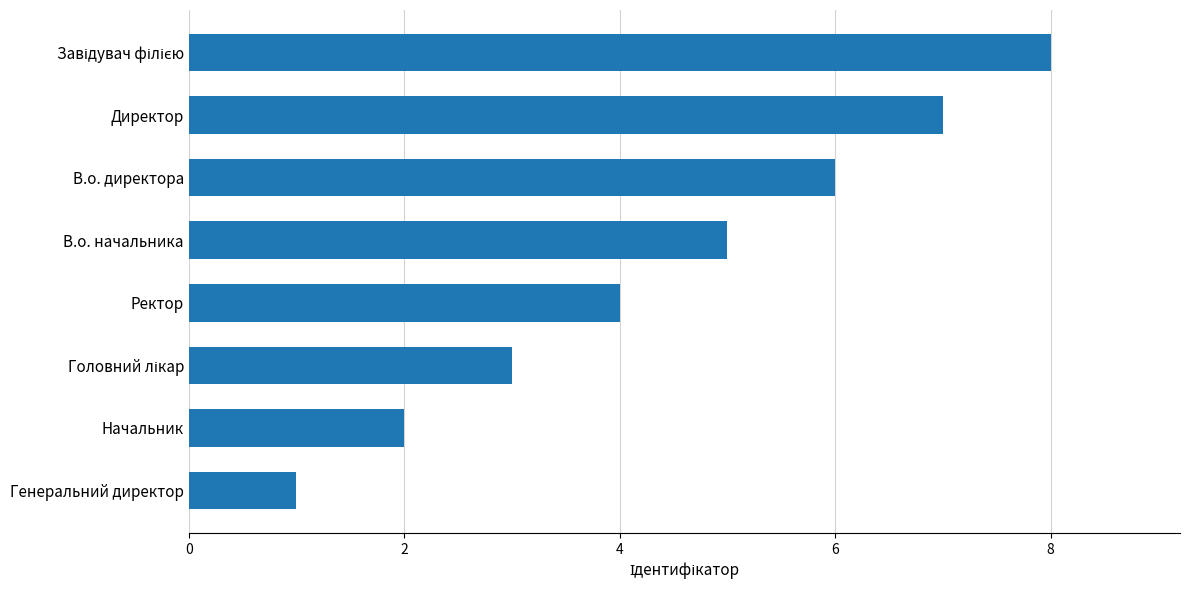

Read the value at В.о. начальника.

5